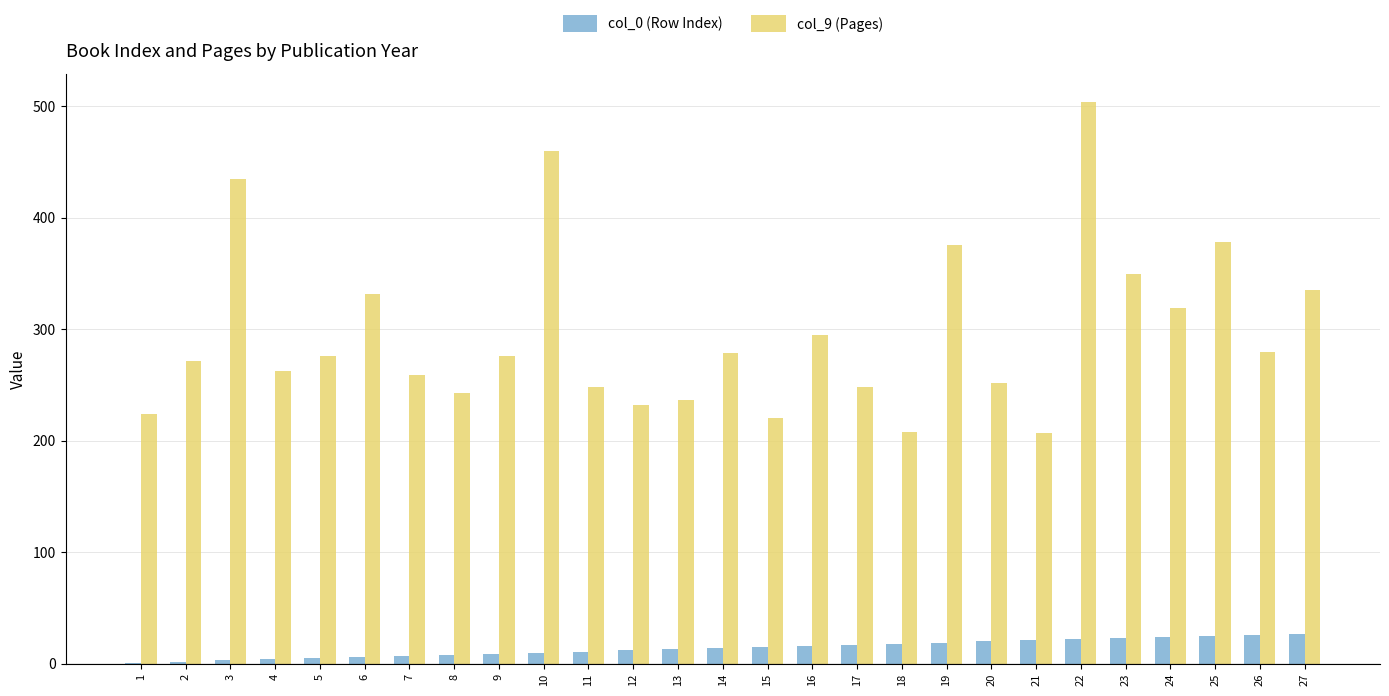

Where does the col_9 (Pages) series first go above 276?

3